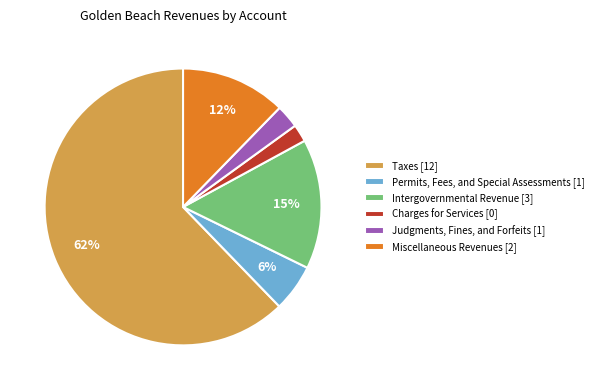

Which slice is the smallest?

Charges for Services